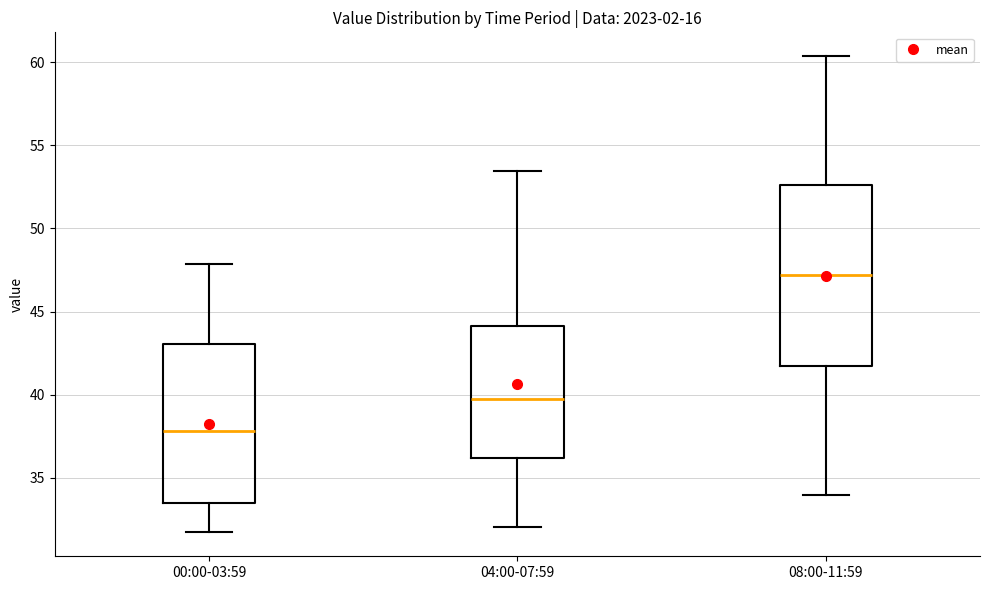

Comparing the boxes themselves (not the whiskers), which one is the tallest?

08:00-11:59